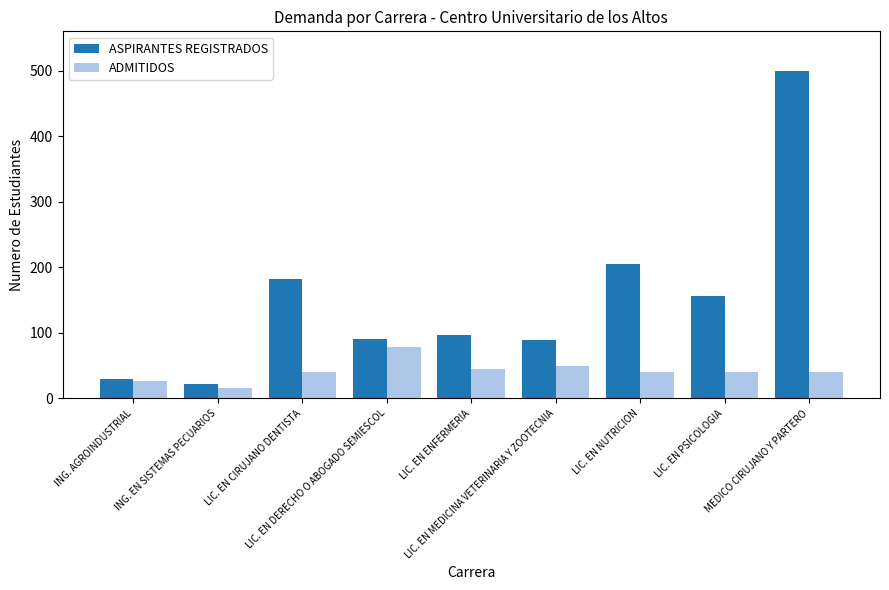

How many bars are there in total?

18